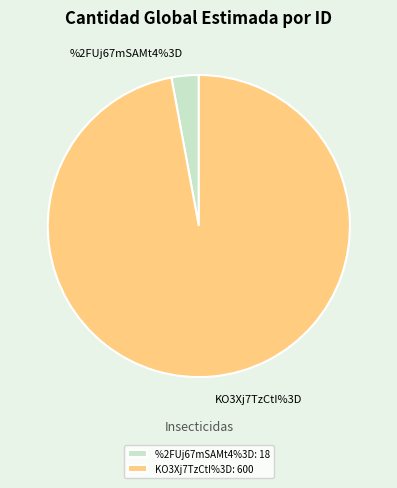

To the nearest percent, what is the combined percentage of KO3Xj7TzCtI%3D and %2FUj67mSAMt4%3D?

100%